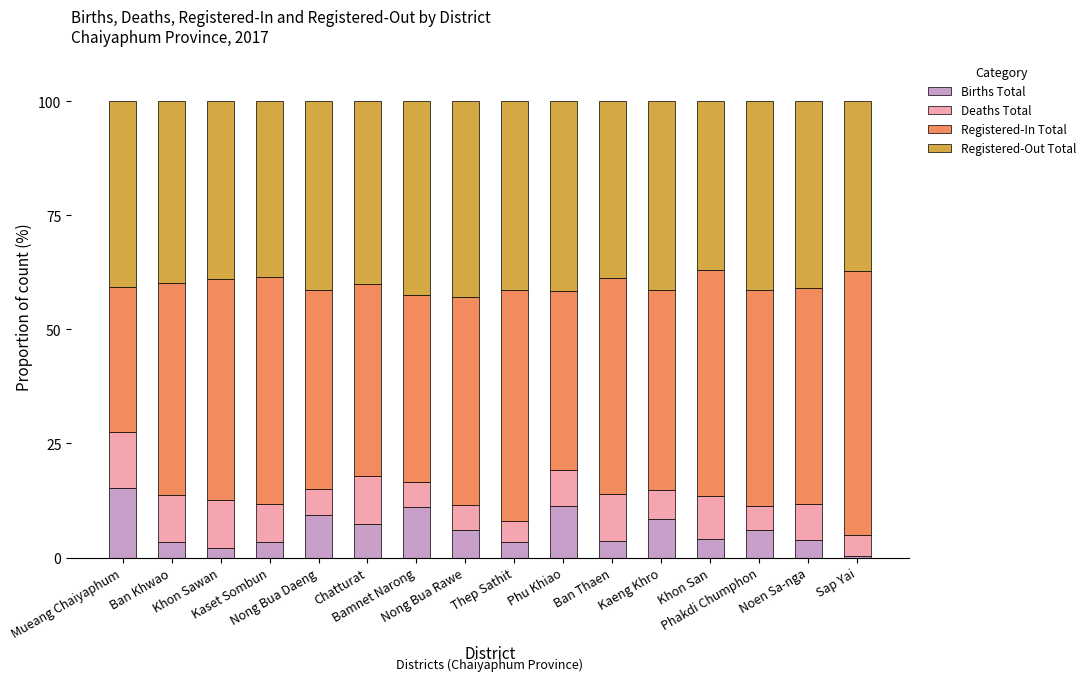

Where is Births Total nearest to the value 7?

Chatturat